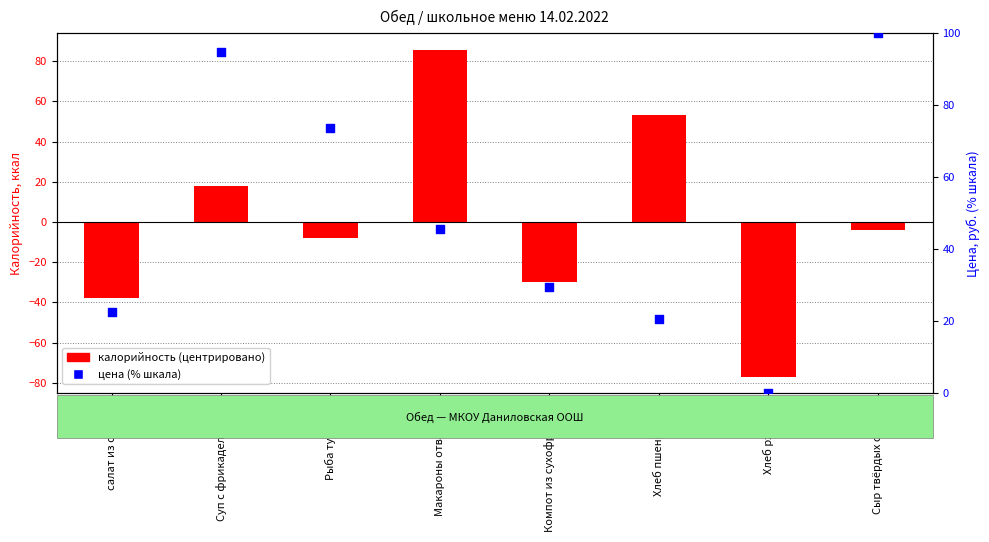

What are all the series names shown in the legend?

калорийность (центрировано), цена (% от макс.)